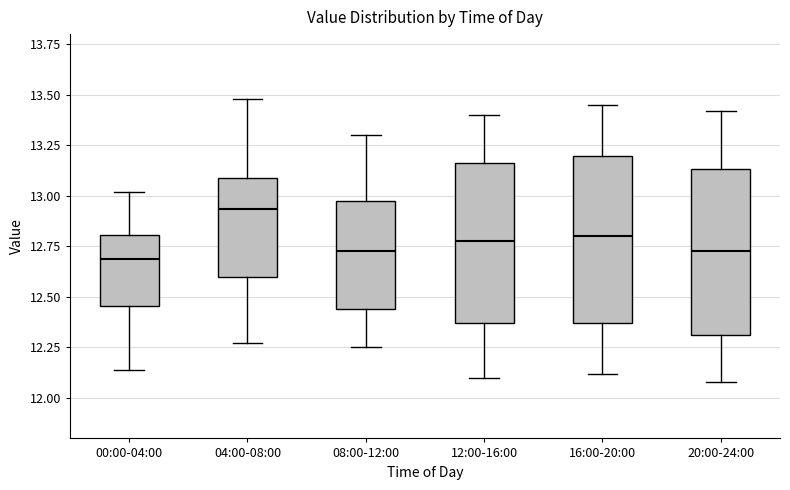

Where does the lower whisker of the box for 12:00-16:00 end on the y-axis? The values are not printed on the chart, so give them approximately, as read against the axis.

12.10